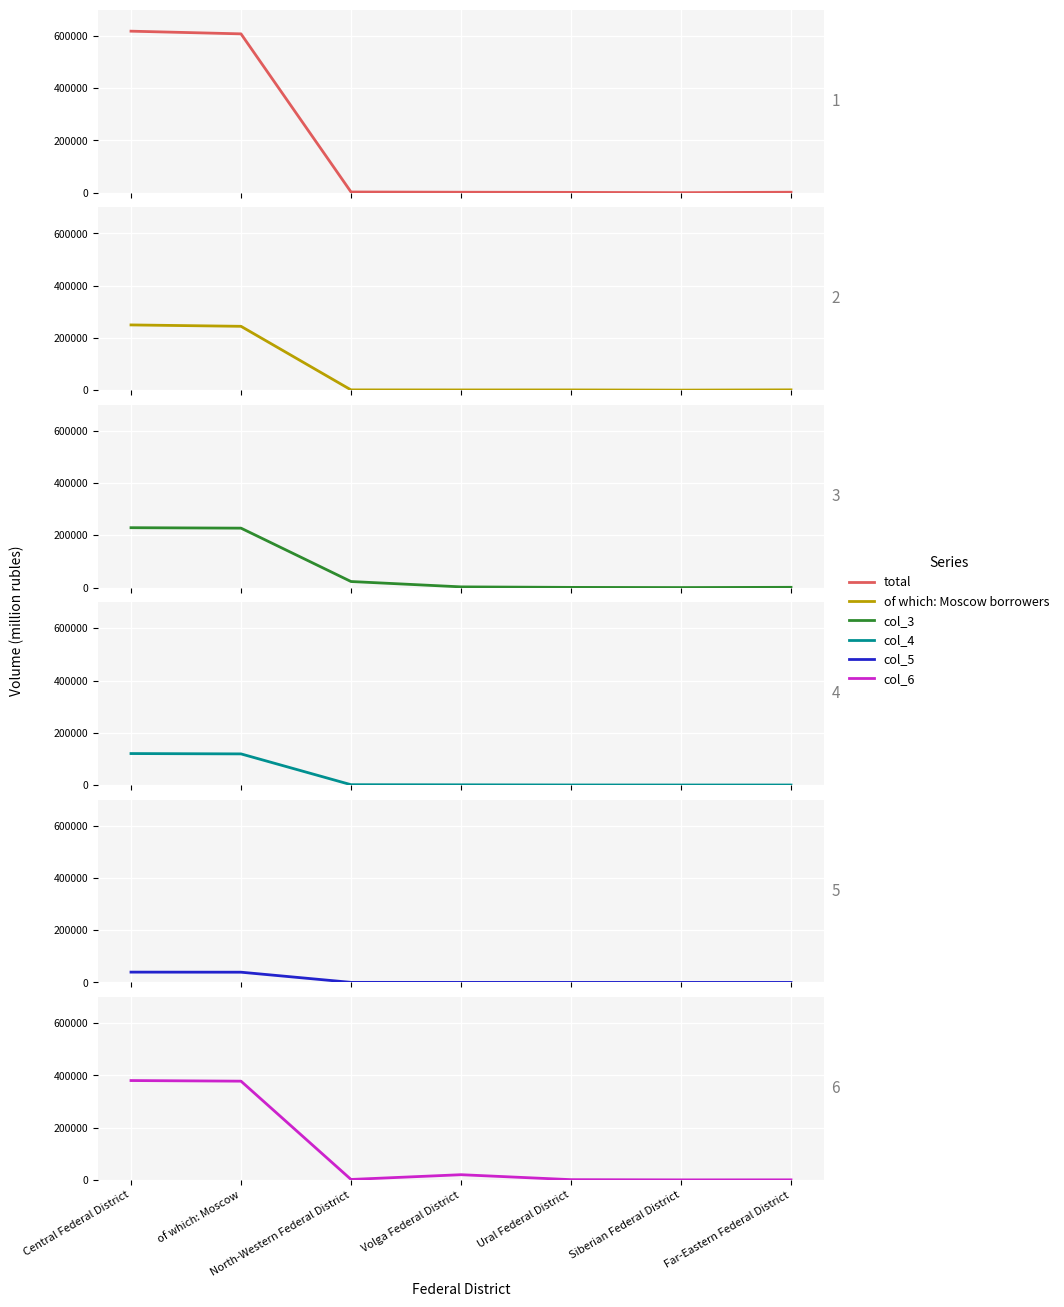

What are all the series names shown in the legend?

total, of which: Moscow borrowers, col_3, col_4, col_5, col_6